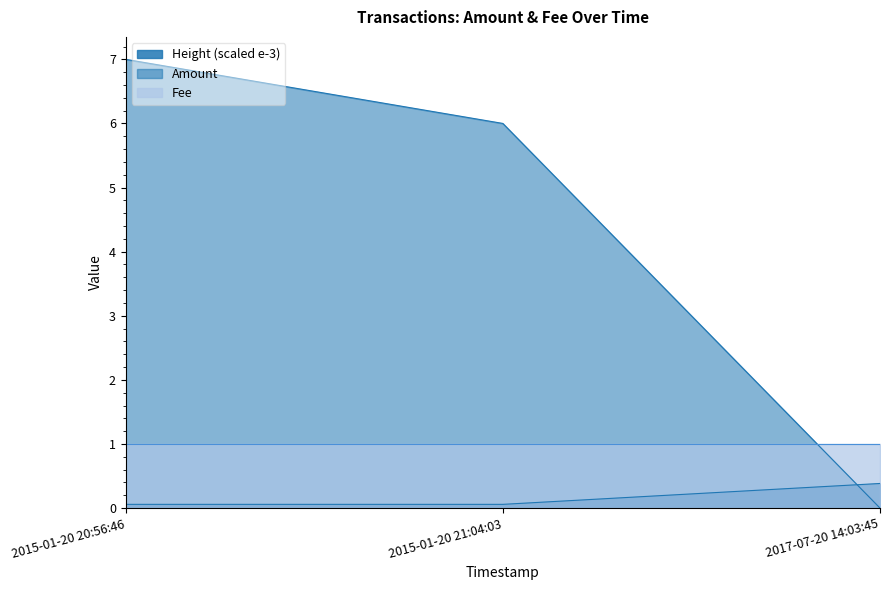

Which series has the largest range (max minus min)?

Amount